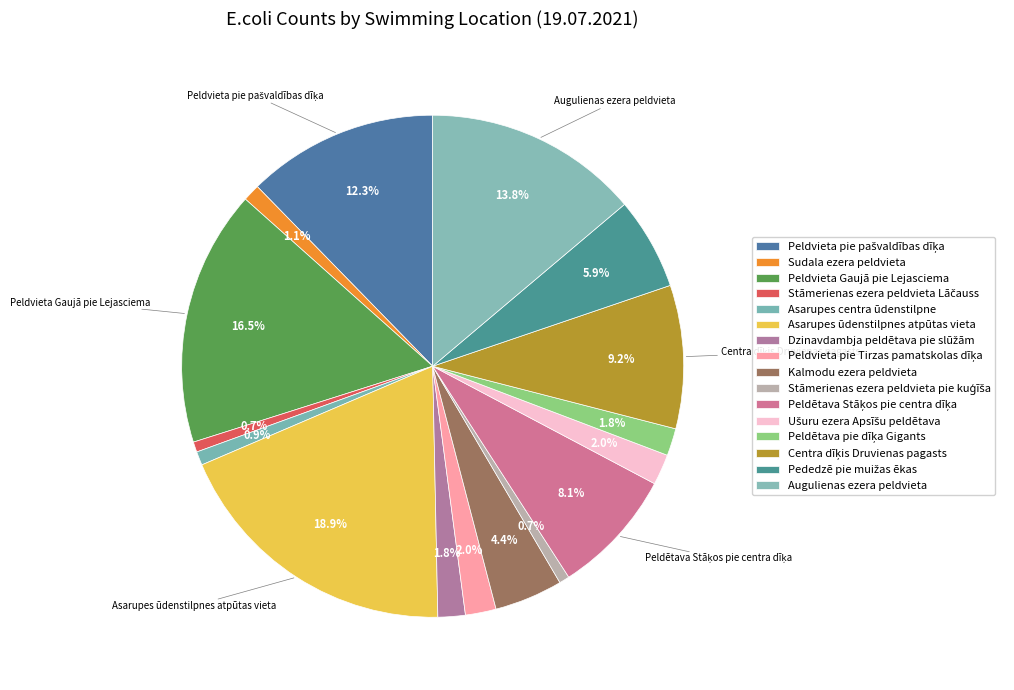

What portion of the pie excludes Peldvieta pie Tirzas pamatskolas dīķa?

98.0%